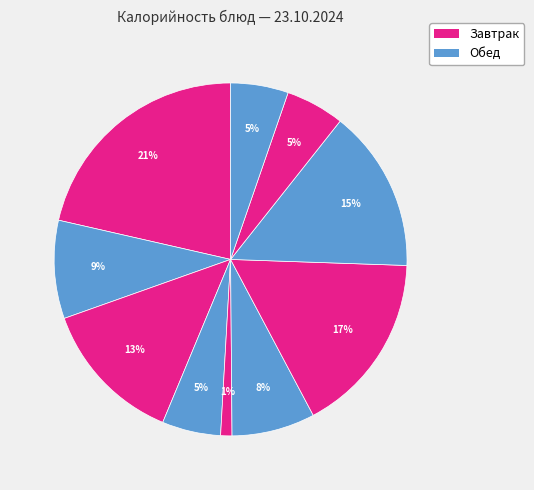

Count the number of slices in the pie.

10